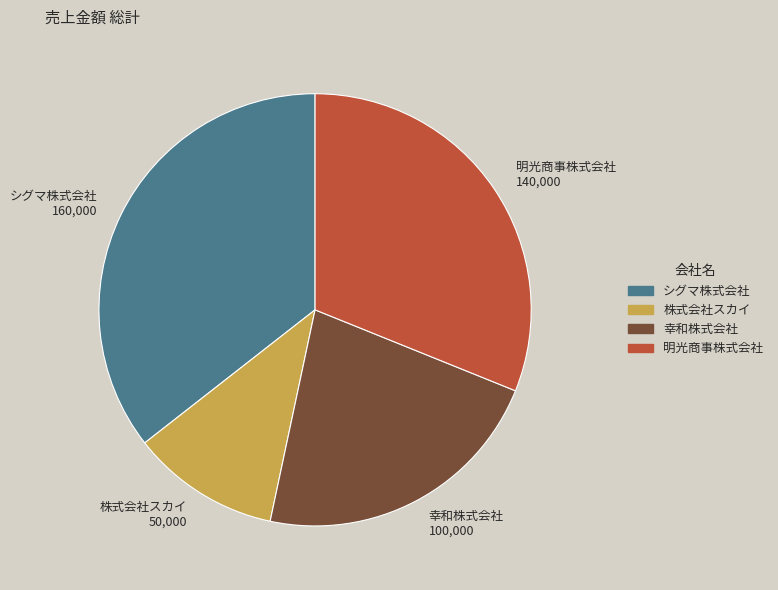

The シグマ株式会社 160,000 slice represents 46% of the pie. True or false?

False